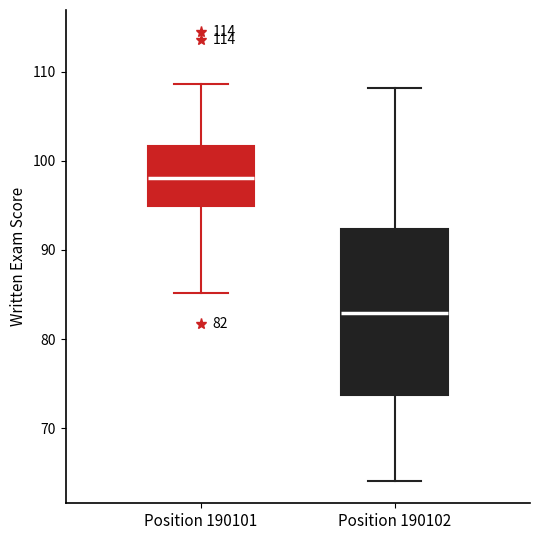

Comparing the boxes themselves (not the whiskers), which one is the tallest?

Position 190102